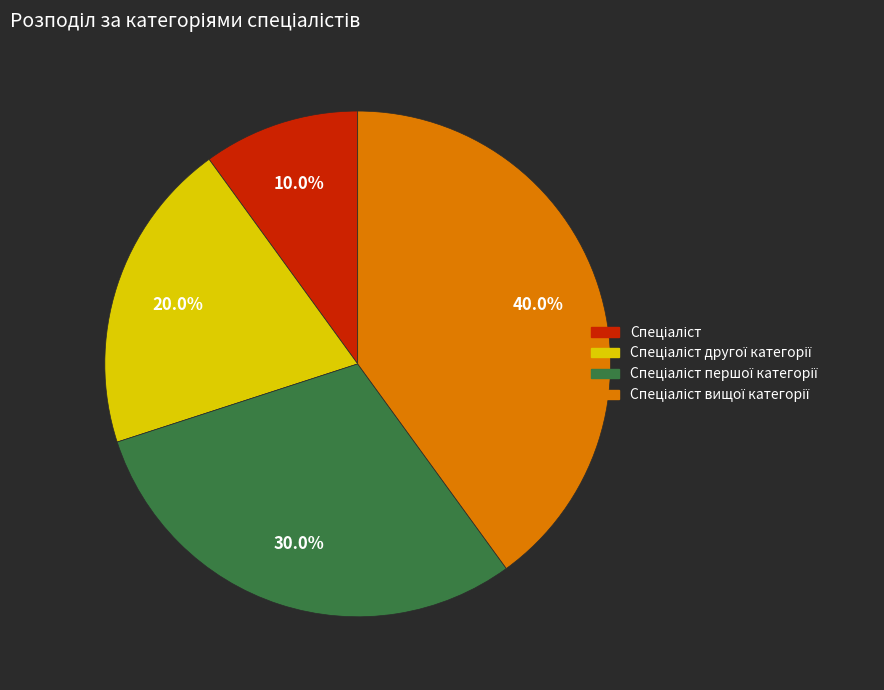

Is there a majority slice in this chart?

No